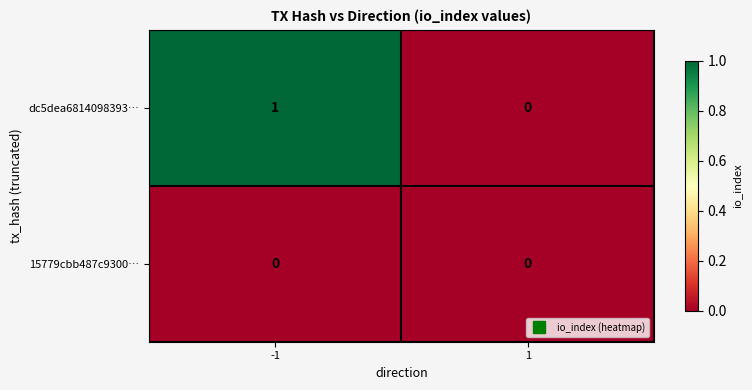

How many distinct data groups are displayed?

2